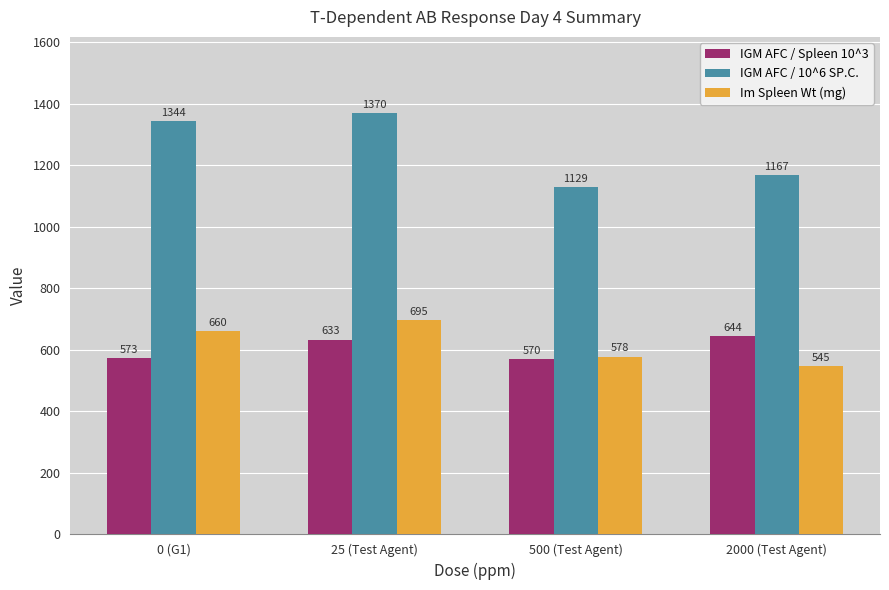

How many data points does each series have?

4